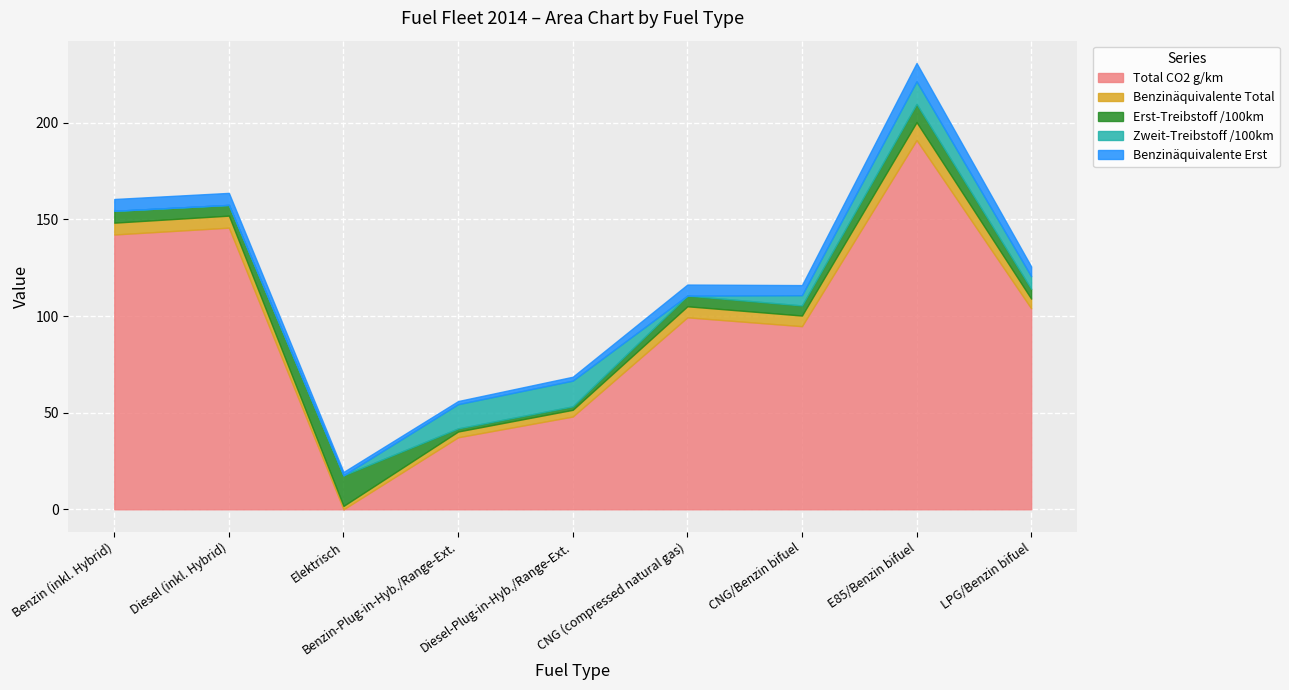

Is it true that Benzinäquivalente Total equals 1.7 at Elektrisch?

True